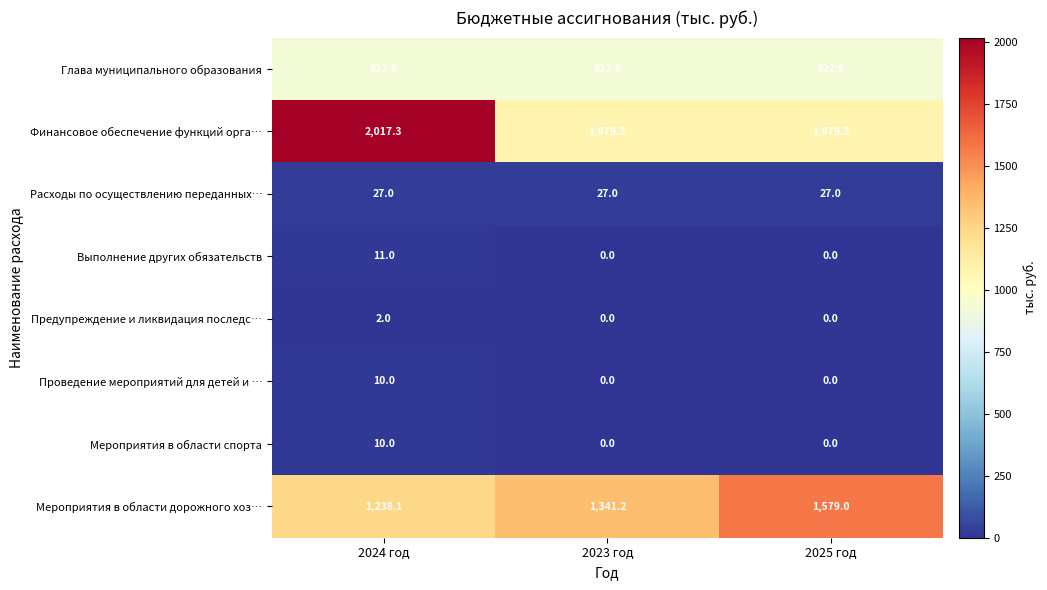

How many Проведение мероприятий для детей и … values are between 0 and 10?

3